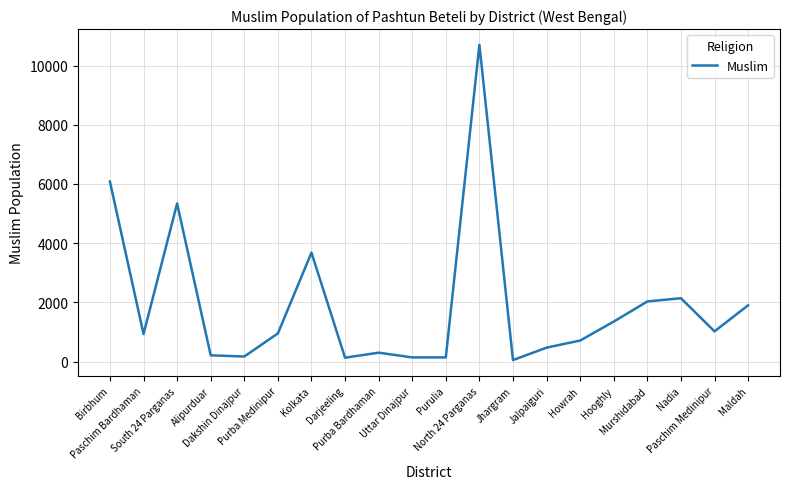

What is the greatest value displayed?

10700